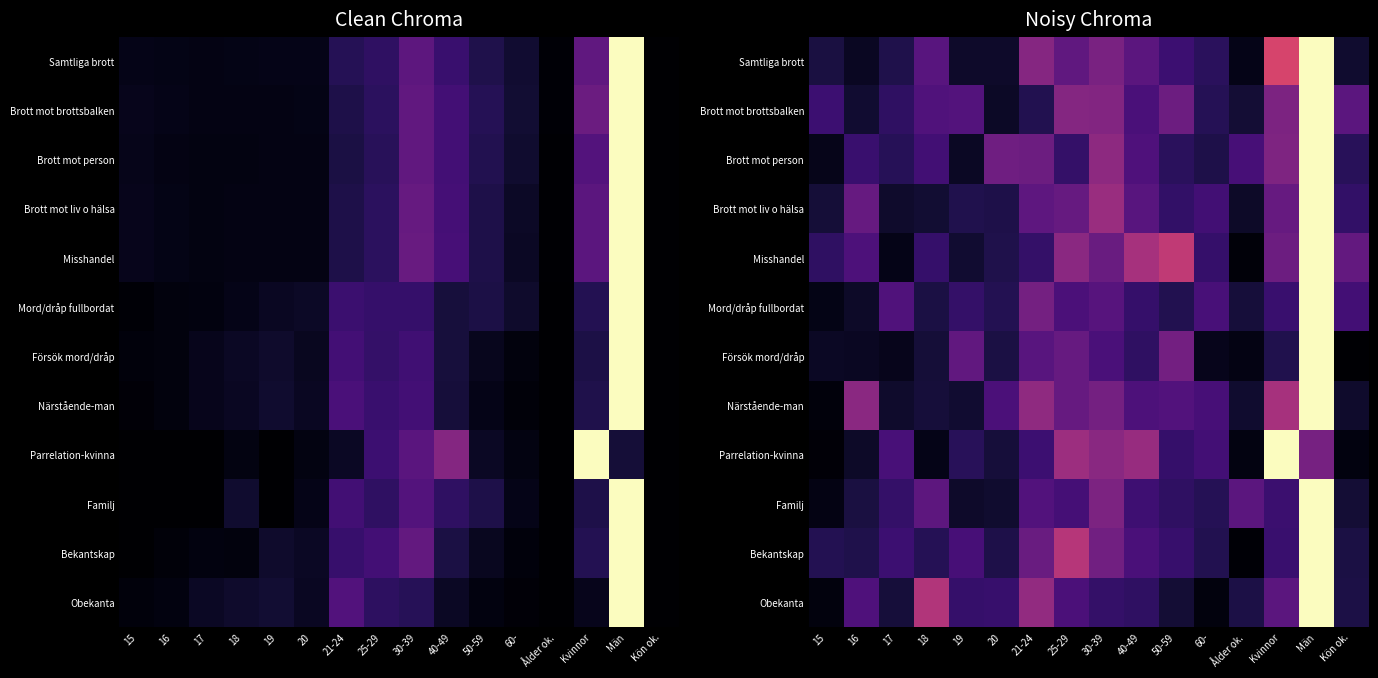

The Bekantskap series shows 0.3 at 17. True or false?

False